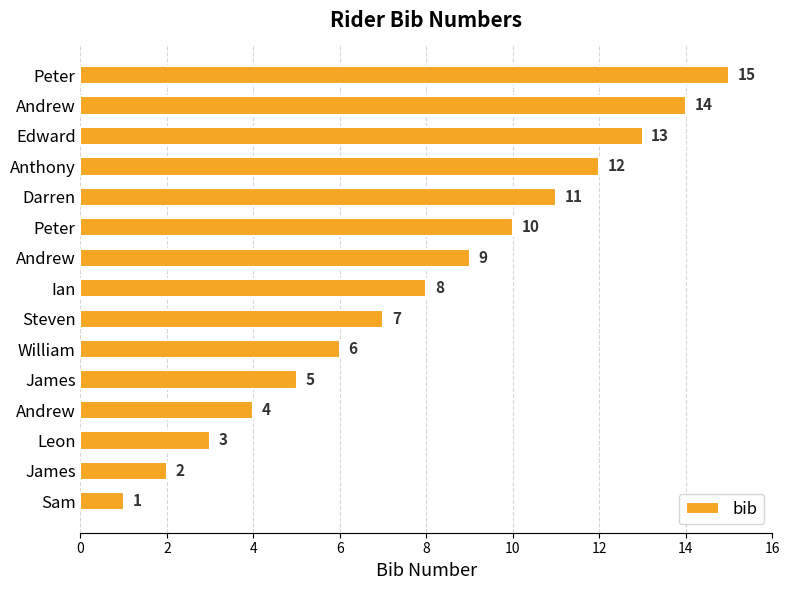

How many series are shown in this chart?

1